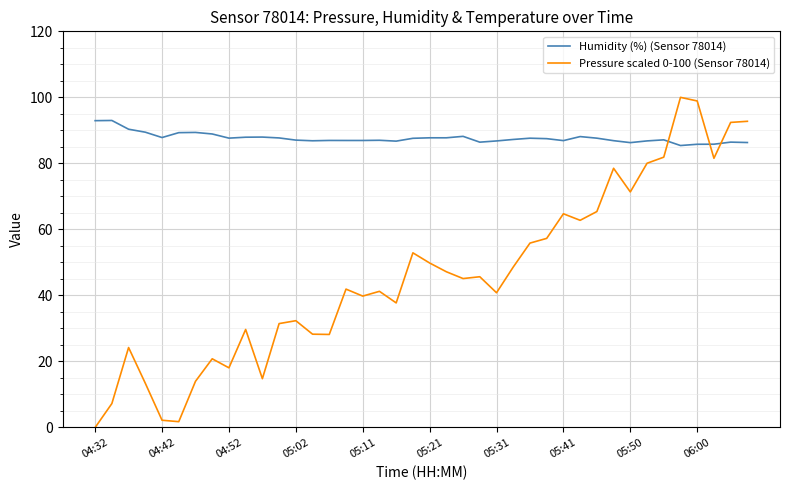

Rank the series by their maximum value, from lowest to highest.

Humidity (%) (Sensor 78014), Pressure scaled 0-100 (Sensor 78014)